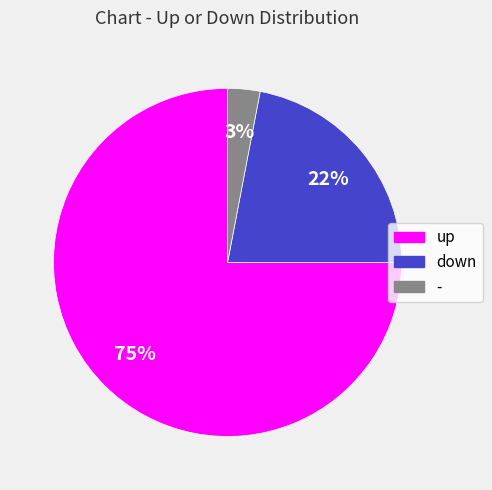

How many segments does this pie chart have?

3